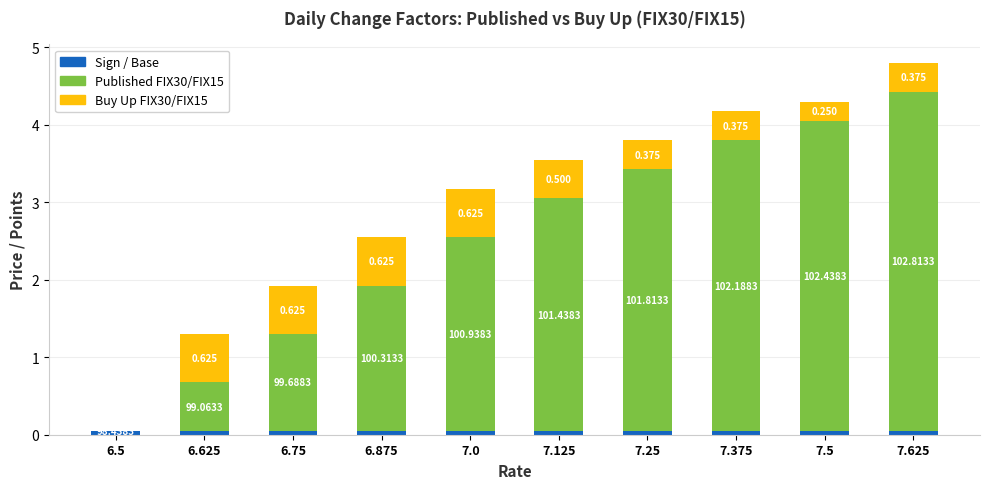

Which series has the largest range (max minus min)?

Published FIX30/FIX15